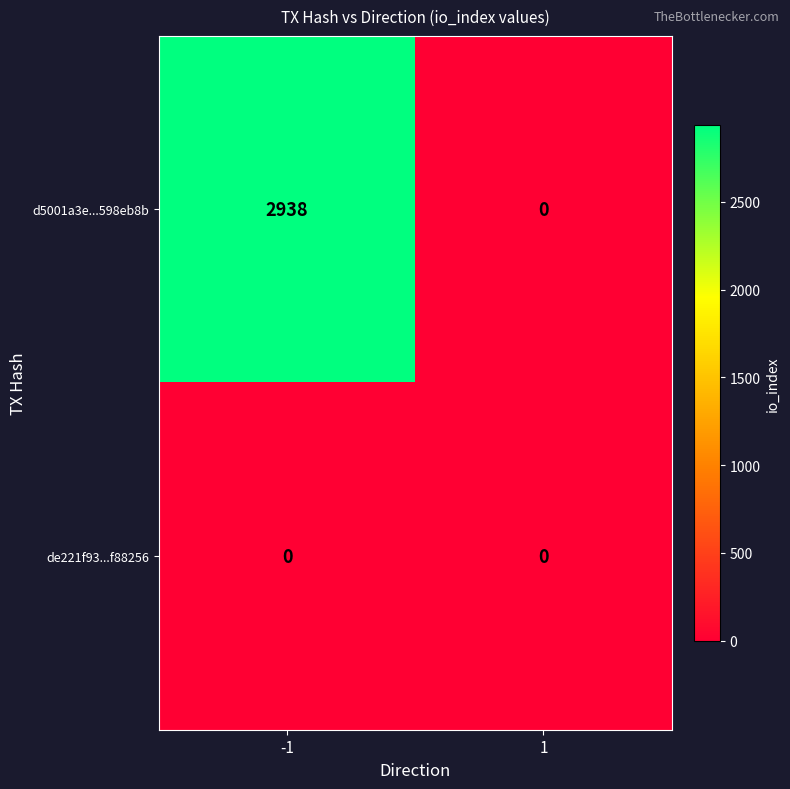

Reading left to right, extract all data points from this chart.

d5001a3e...598eb8b: -1=2938	1=0
de221f93...f88256: -1=0	1=0